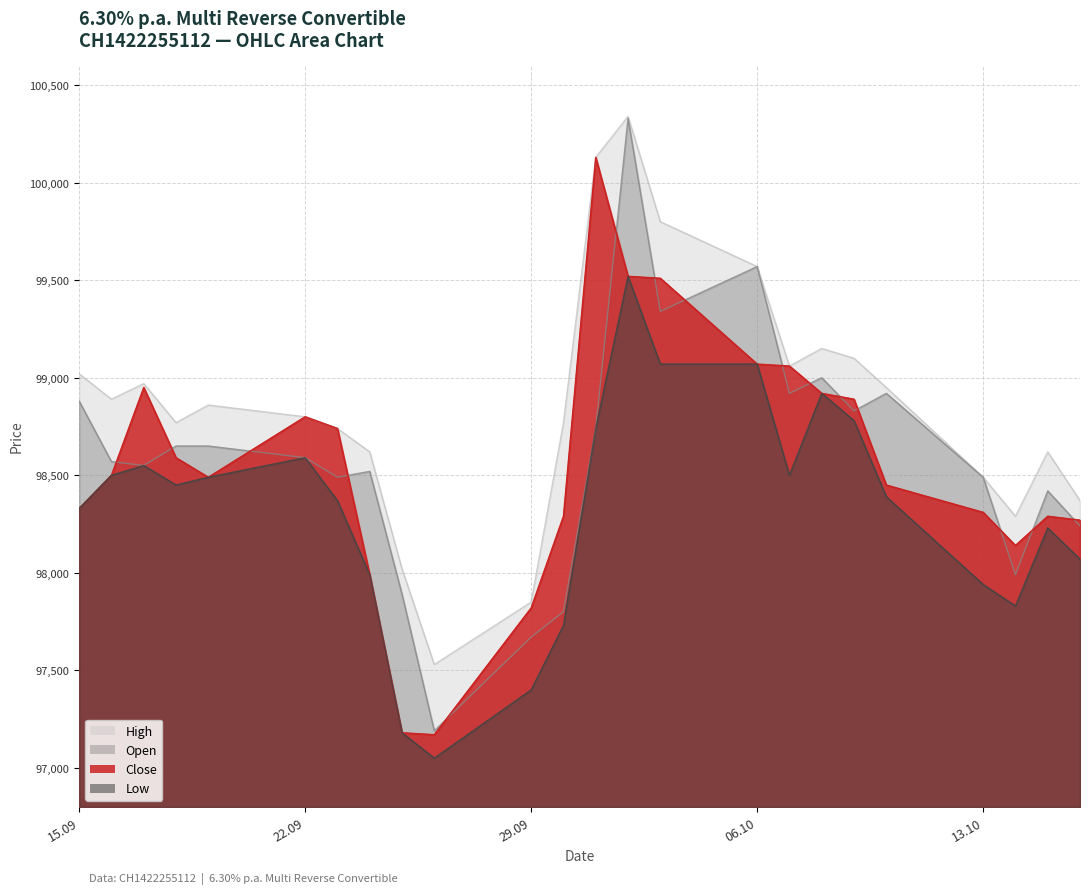

Reading left to right, list all the values displayed in this chart.

Close: 98330	98500	98950	98590	98490	98800	98740	97990	97180	97170	97820	98290	100130	99520	99510	99070	99060	98920	98890	98450	98310	98140	98290	98270
Open: 98880	98570	98550	98650	98650	98590	98490	98520	97890	97190	97670	97800	98740	100330	99340	99570	98920	99000	98830	98920	98490	97990	98420	98240
High: 99020	98890	98970	98770	98860	98800	98740	98620	98020	97530	97850	98770	100130	100340	99800	99570	99060	99150	99100	98950	98490	98290	98620	98370
Low: 98330	98500	98550	98450	98490	98590	98370	97990	97180	97050	97400	97730	98740	99520	99070	99070	98500	98920	98780	98390	97940	97830	98230	98070